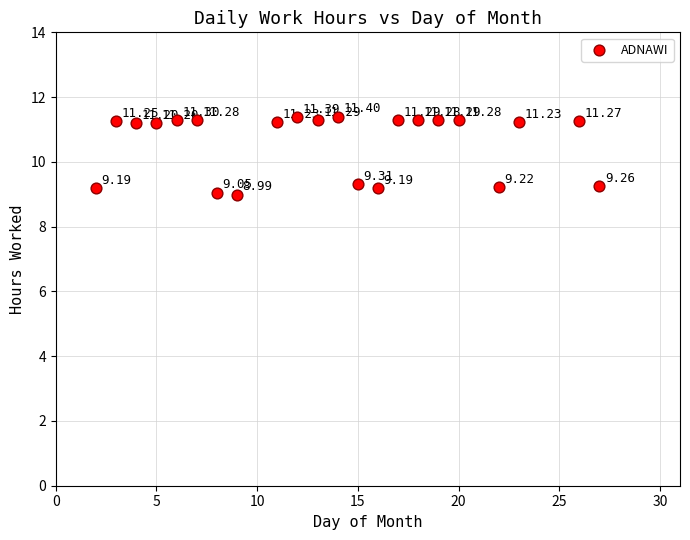

What is the range of Y values (max minus min)?

2.4